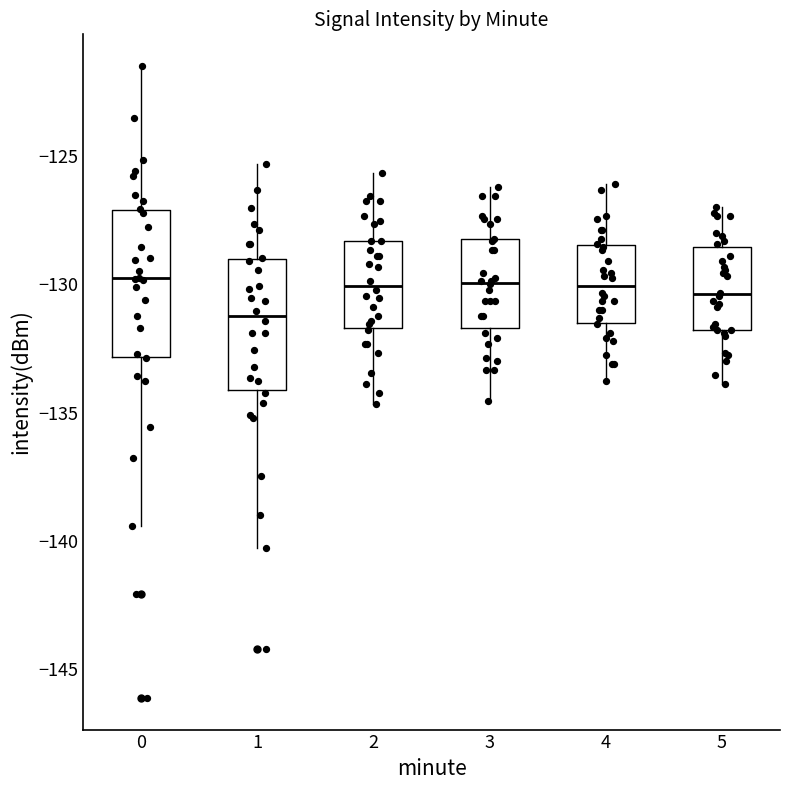

Reading left to right, transcribe this box plot: for each box, give where its median line is, the range the box spans, and where its two whiskers end, as read against the y-axis. The values are not printed on the chart, so give them approximately, as read against the axis.

0: median -130.0, box -133.0 to -127.0, whiskers -139.5 to -121.5
1: median -131.0, box -134.0 to -129.0, whiskers -140.5 to -125.5
2: median -130.0, box -131.5 to -128.5, whiskers -134.5 to -125.5
3: median -130.0, box -131.5 to -128.5, whiskers -134.5 to -126.0
4: median -130.0, box -131.5 to -128.5, whiskers -134.0 to -126.0
5: median -130.5, box -132.0 to -128.5, whiskers -134.0 to -127.0